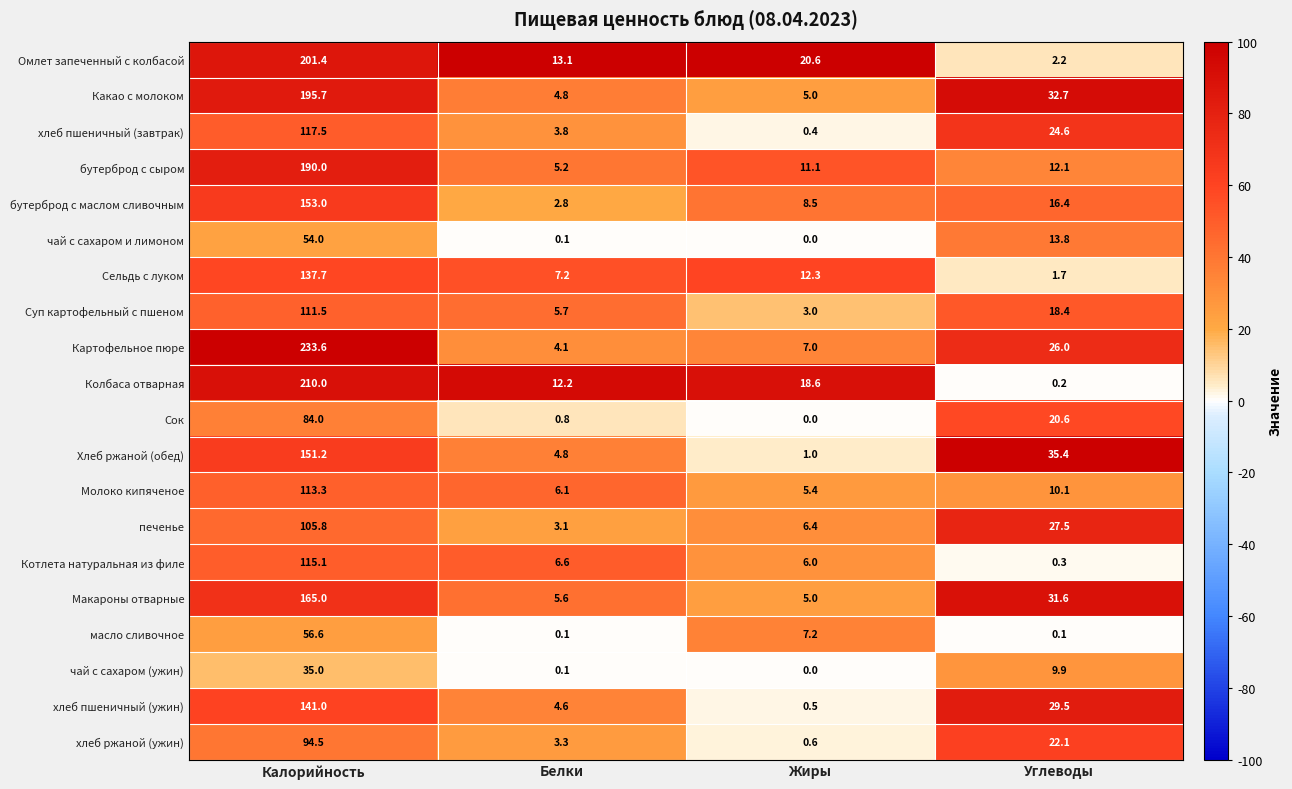

Which series has the widest spread of values?

Картофельное пюре